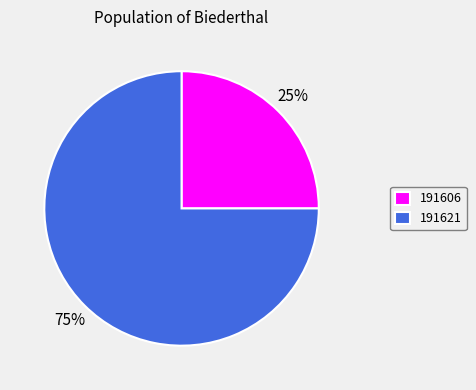

To the nearest percent, what portion does 191606 represent?

25%